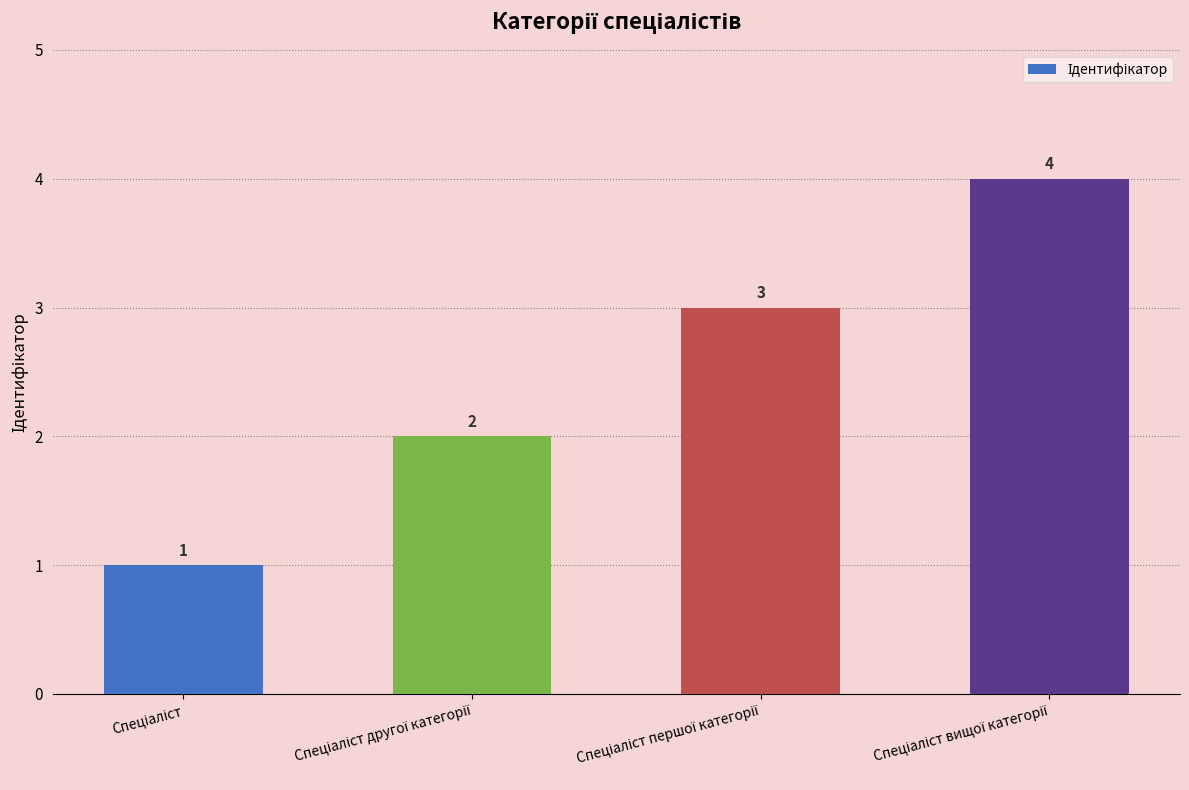

Are the bars grouped side by side (vs. stacked)?

No